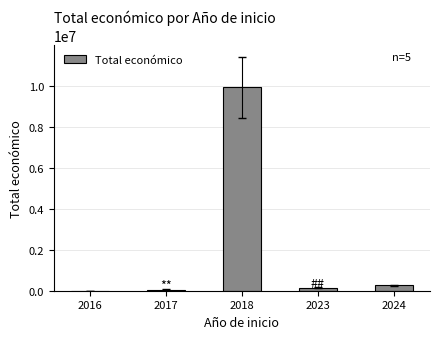

What is the maximum value shown in the chart?

9923731